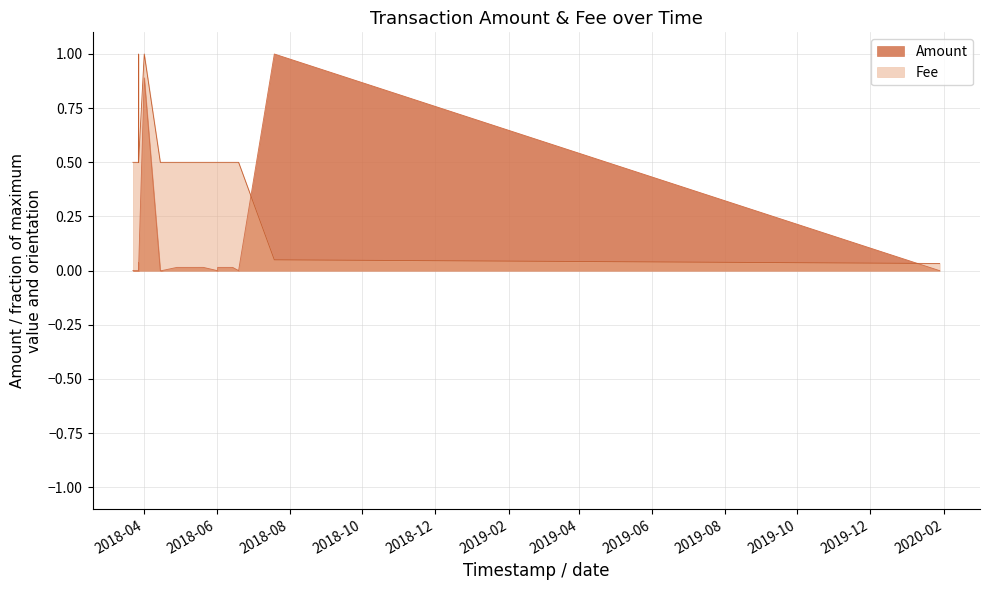

What position from the left is 2018-06-01 17:44:46?

17